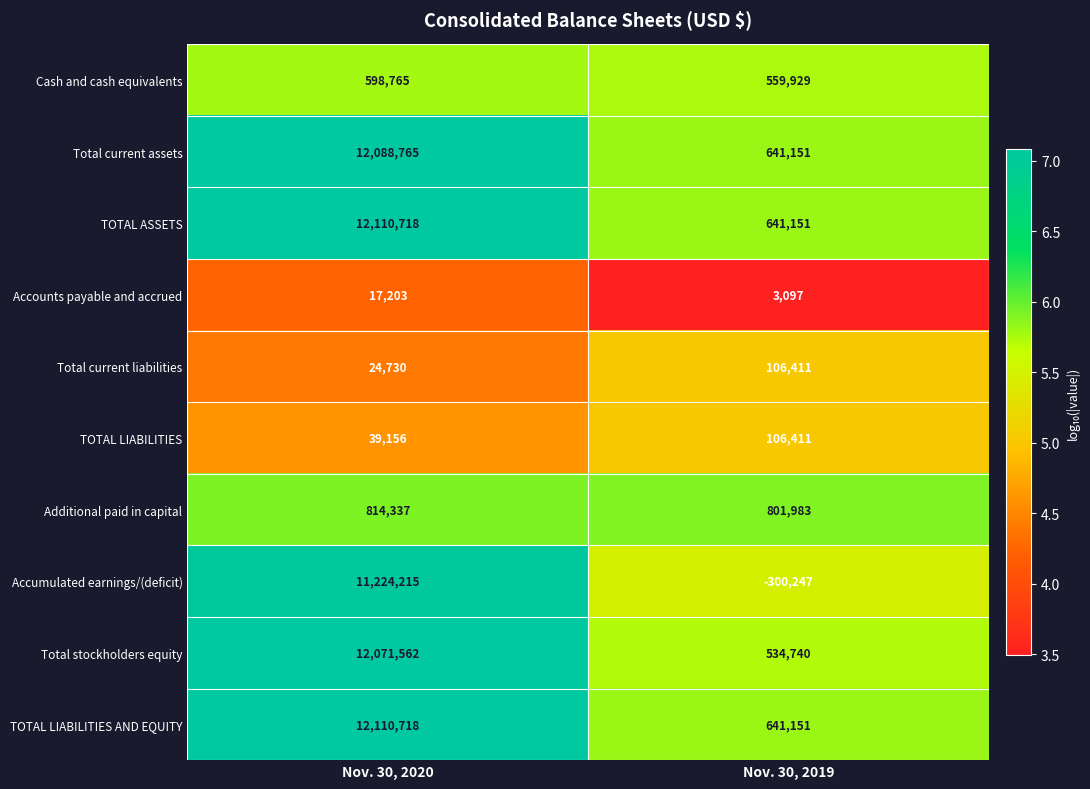

What is the minimum value shown in the chart?

-300247